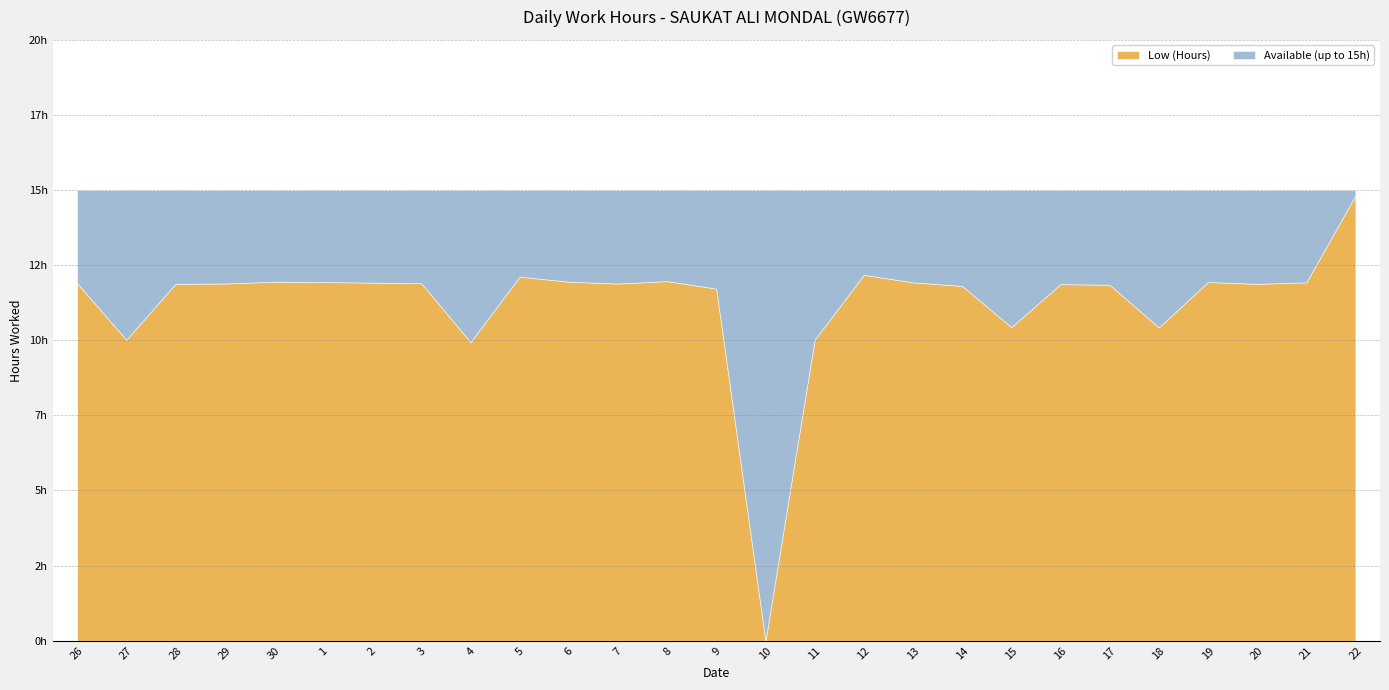

Does the chart have visible grid lines?

Yes